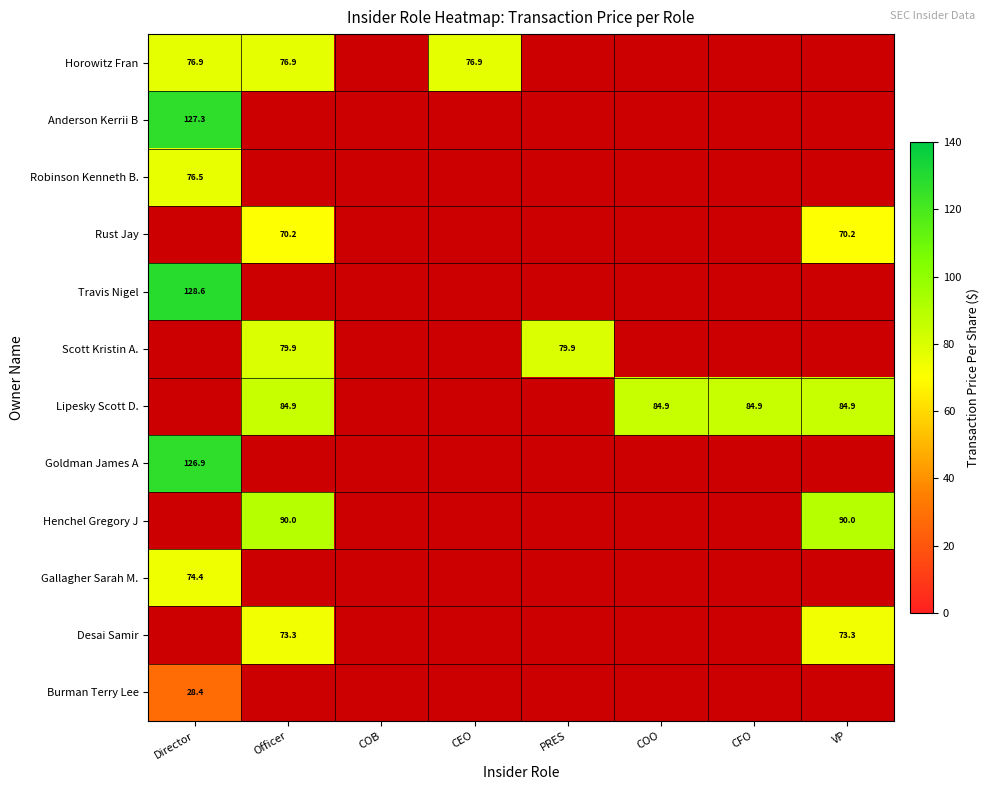

Is the value of Desai Samir at CEO greater than the value of Burman Terry Lee at VP?

No